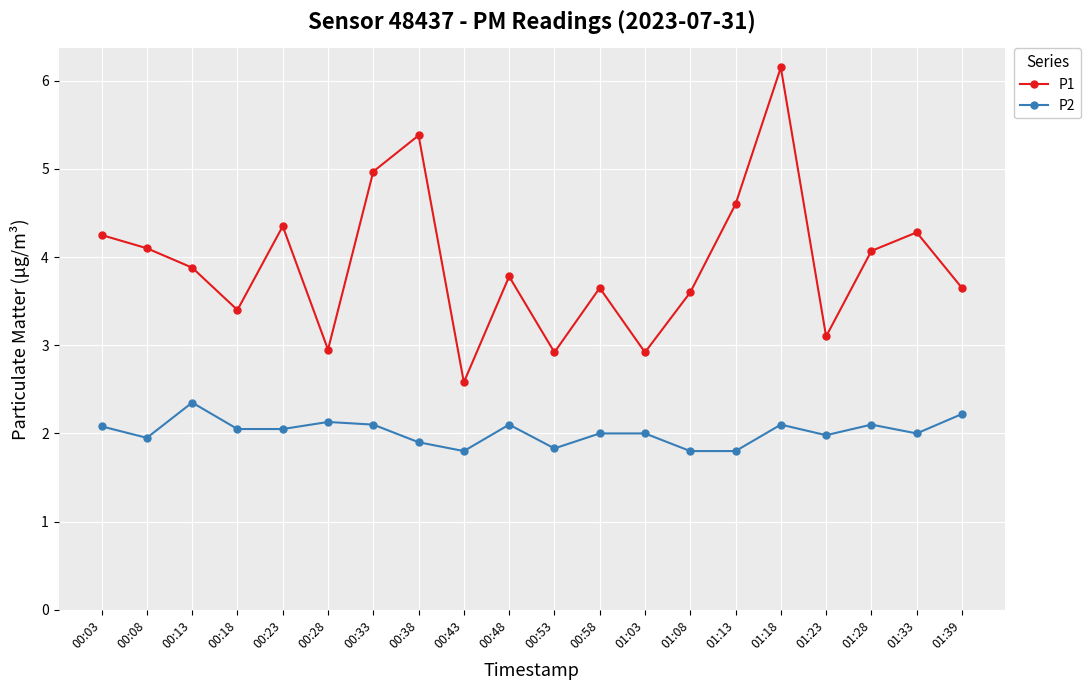

What is the total value across all series at 00:33?

7.1